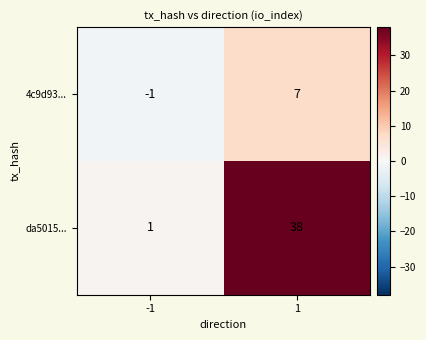

List the labels in order of 4c9d93... value, smallest first.

-1, 1